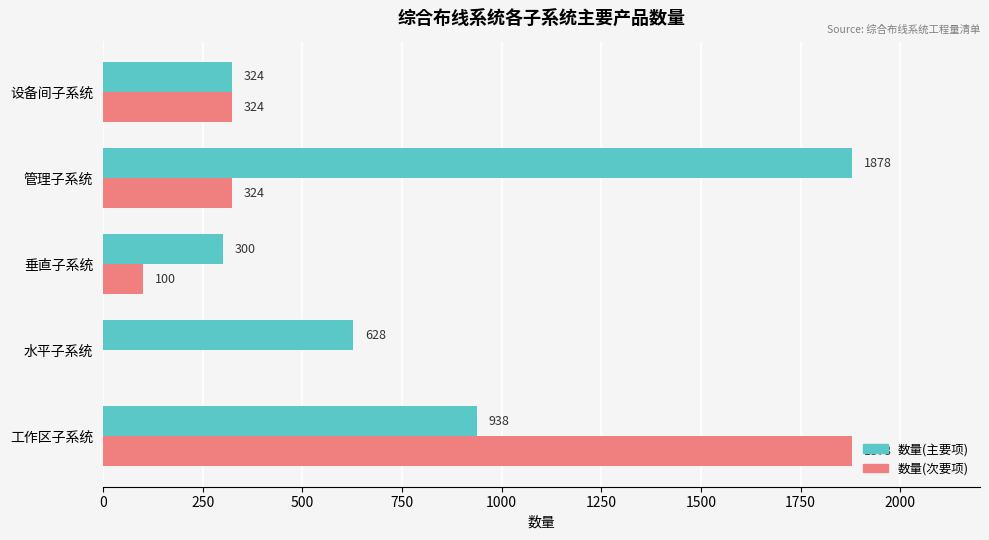

What is the sum of all 数量(主要项) values?

4068